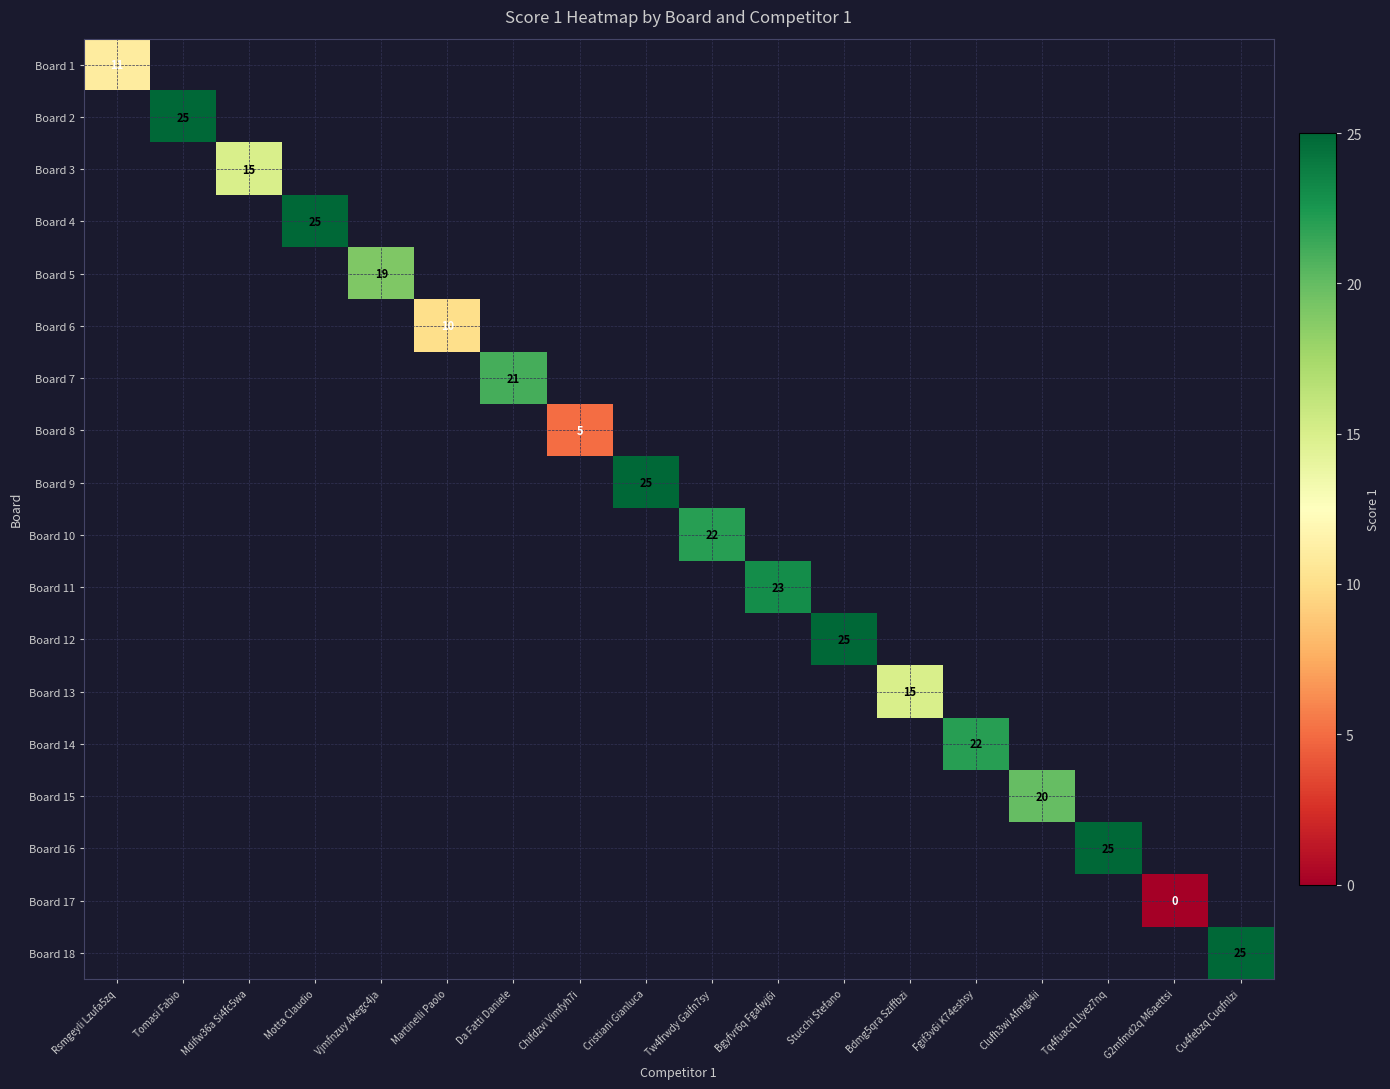

Is it true that Board 9 equals 37 at Cristiani Gianluca?

False